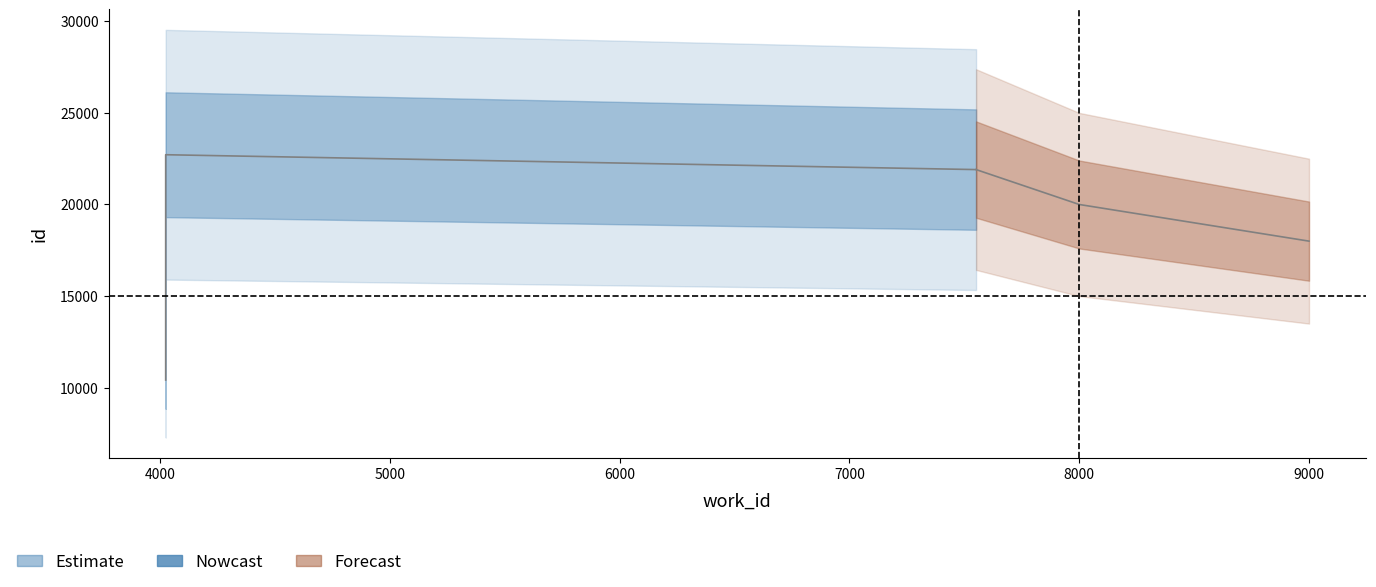

Where is the data nearest to the value 16568?

4024